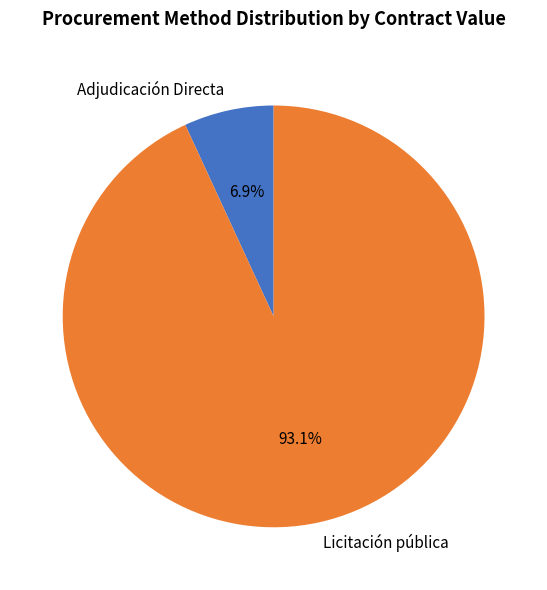

To the nearest percent, what portion does Licitación pública represent?

93%